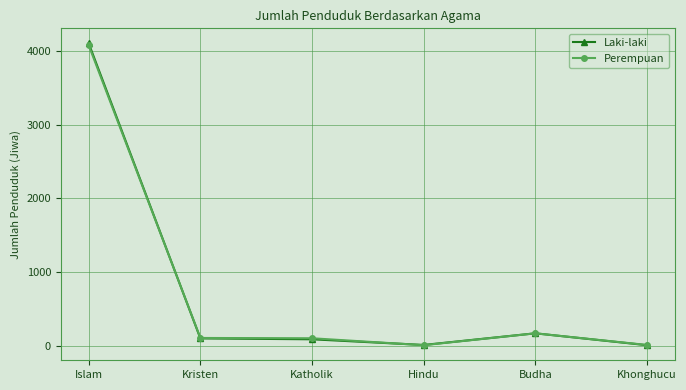

What is the minimum value for Perempuan?

7